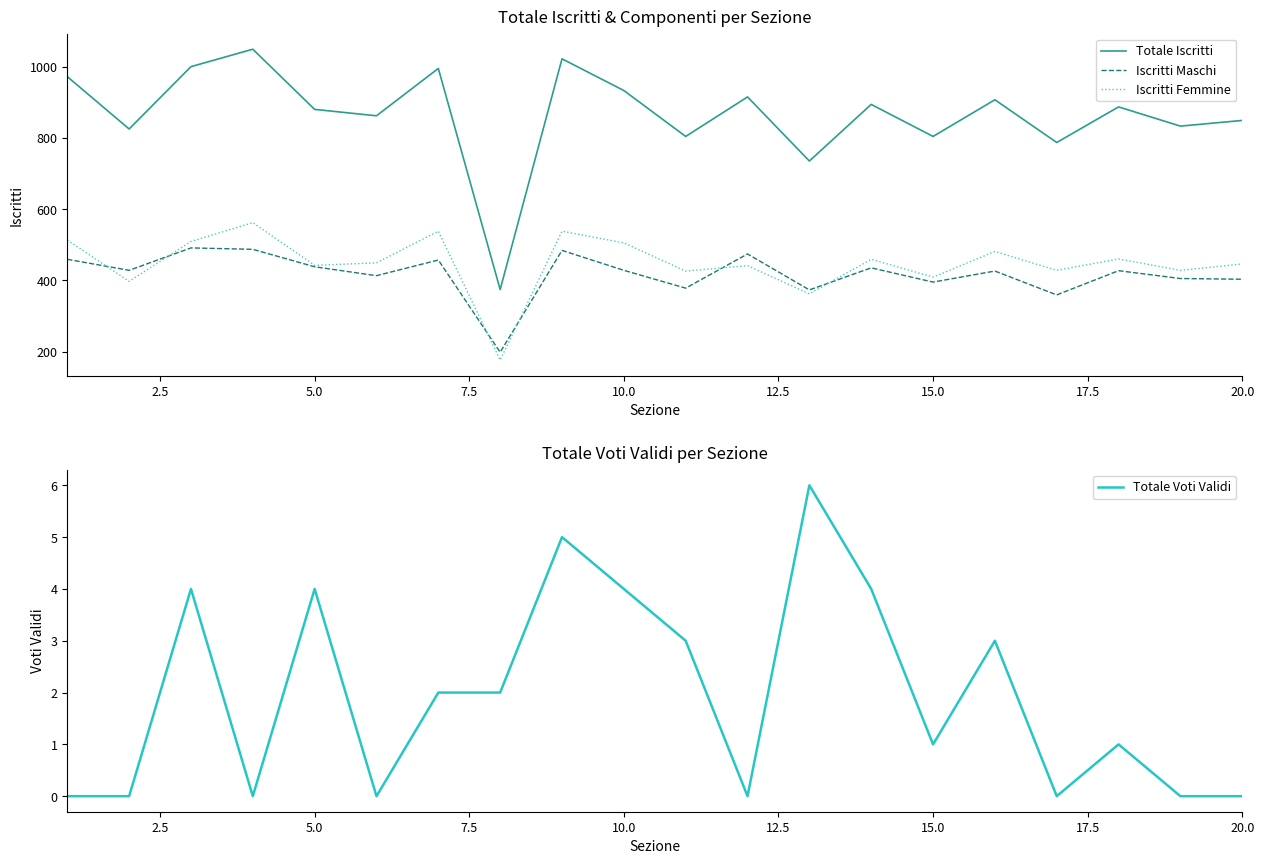

True or false: Totale Iscritti and Iscritti Maschi intersect in this chart.

False